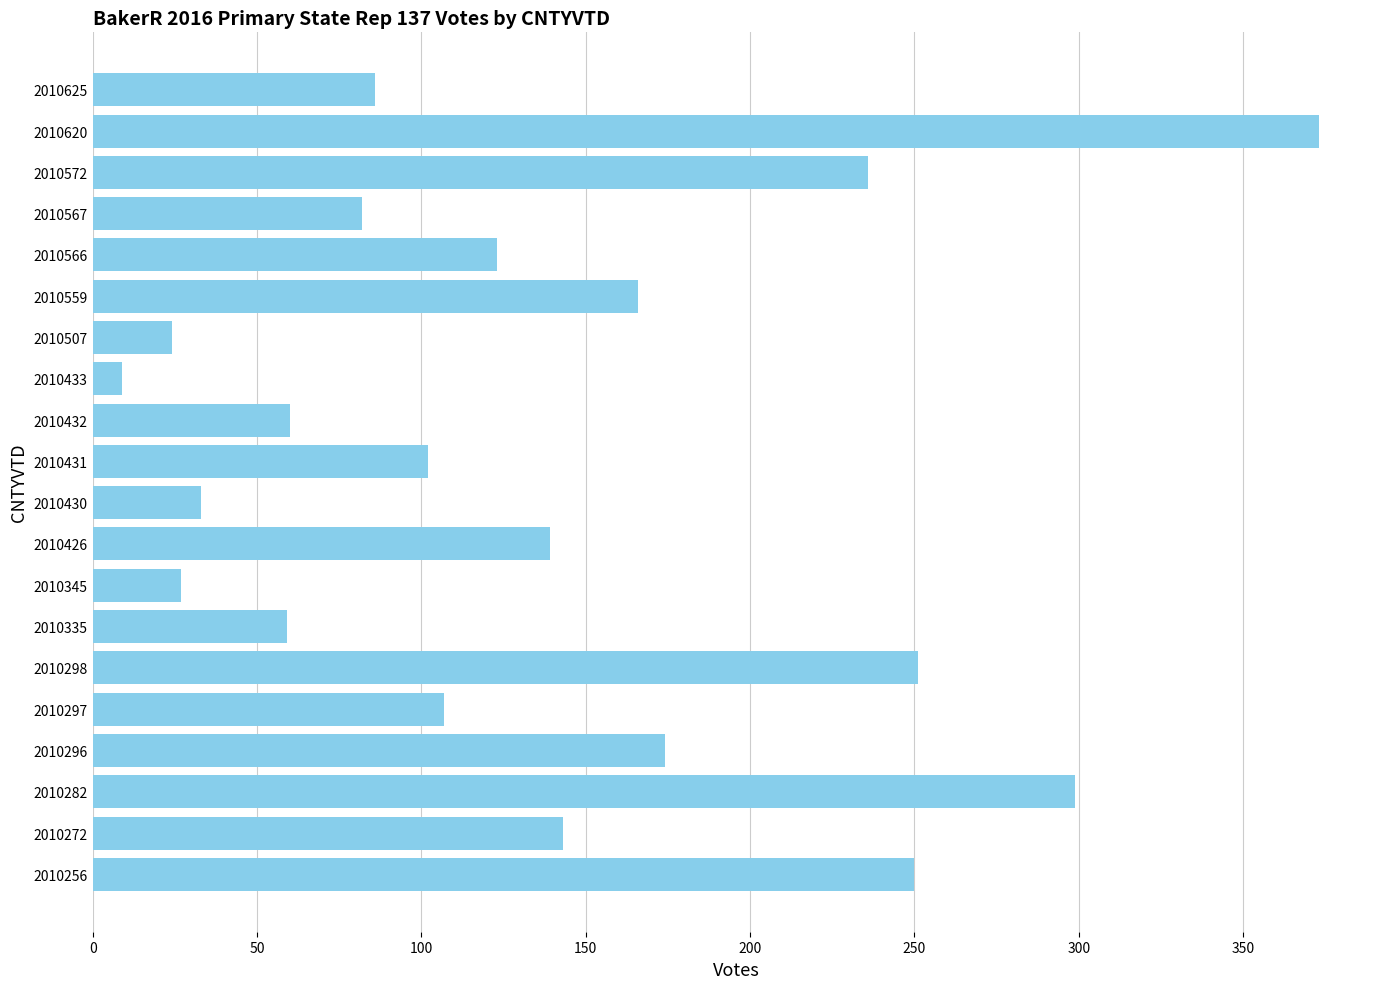

What is the sum of all values?

2743